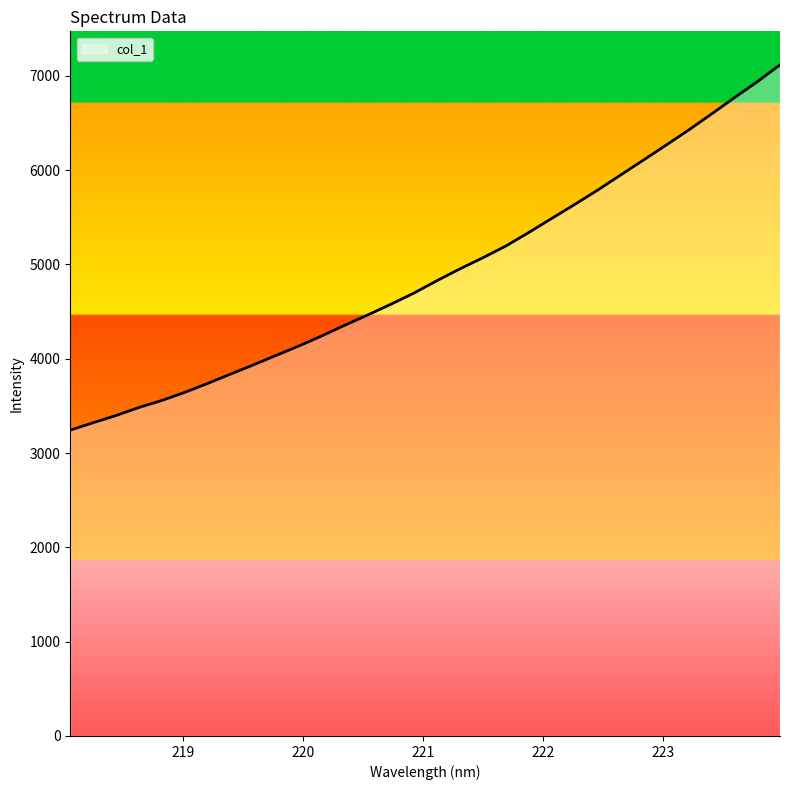

What is the difference between the maximum and minimum values?

3872.8